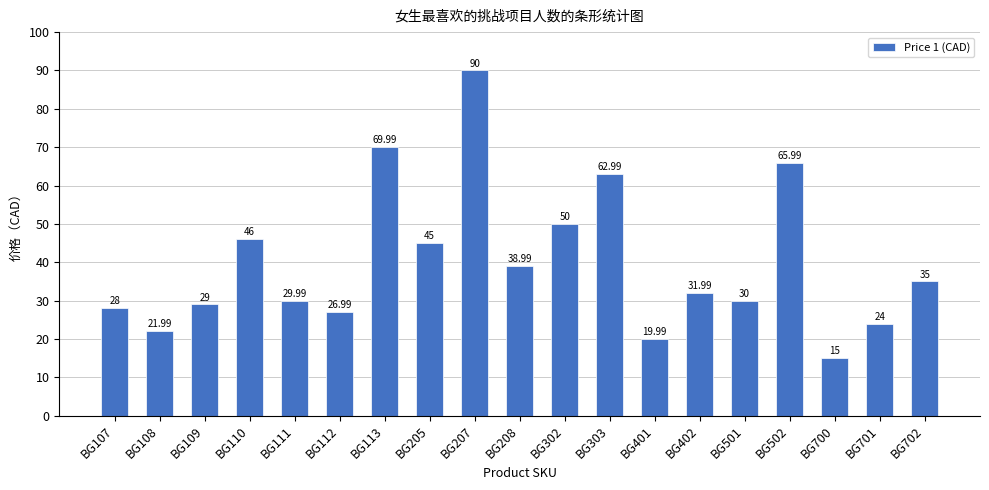

Read the value at BG401.

20.0